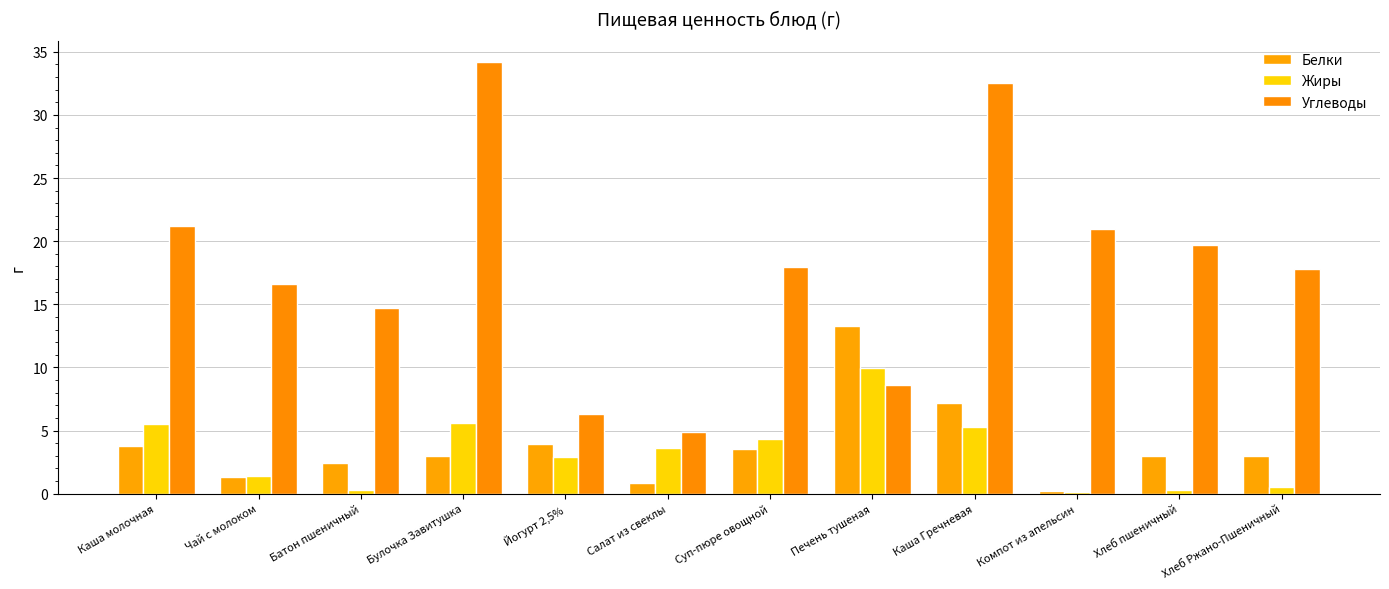

What is the label of the 11th bar from the left?

Хлеб пшеничный